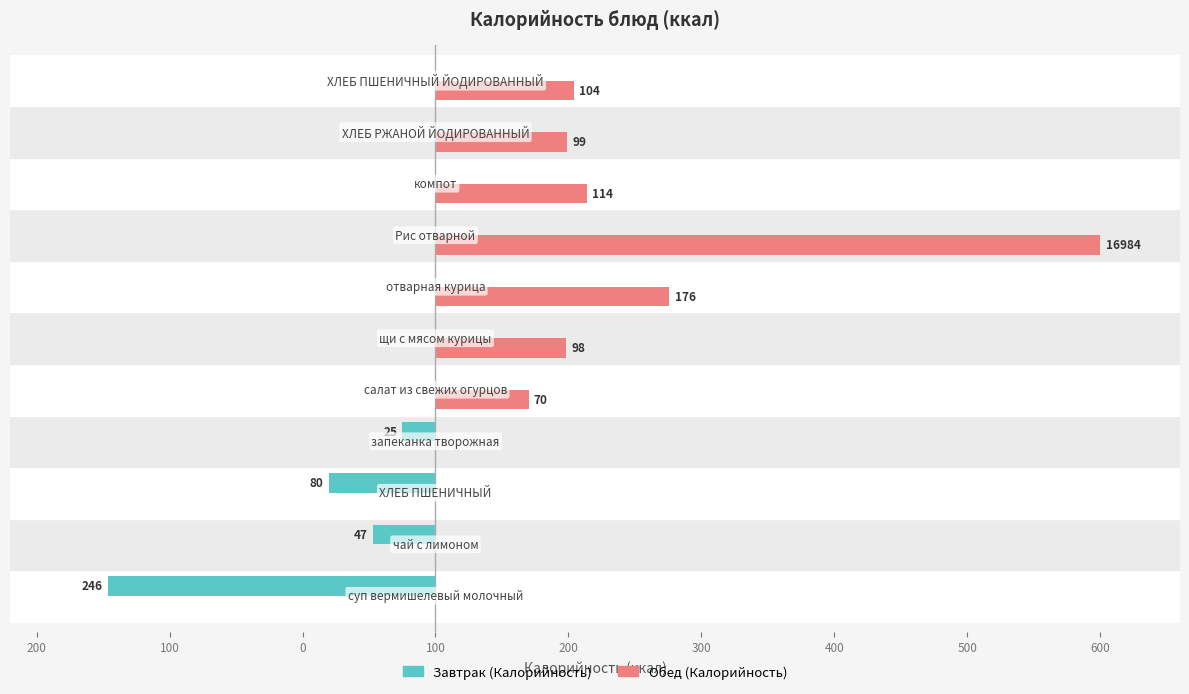

What are all the series names shown in the legend?

Завтрак (Калорийность), Обед (Калорийность)